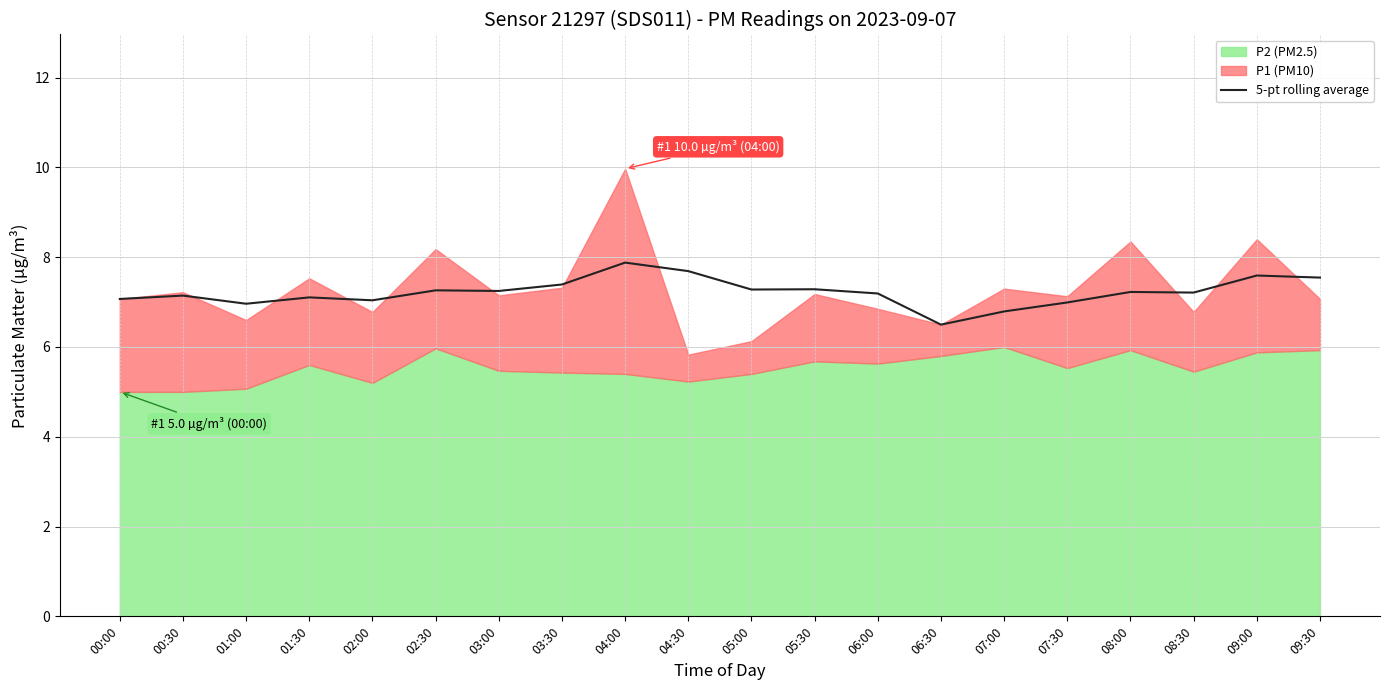

What is the sum of all values?

144.4